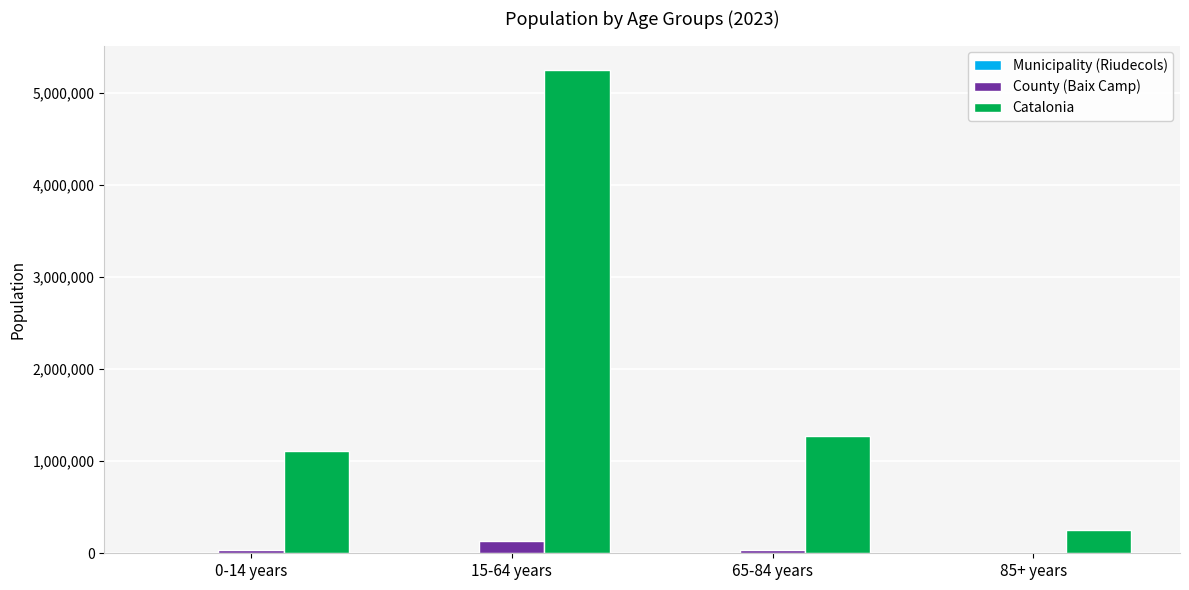

Between 0-14 years and 85+ years, which series saw the biggest shift?

Catalonia